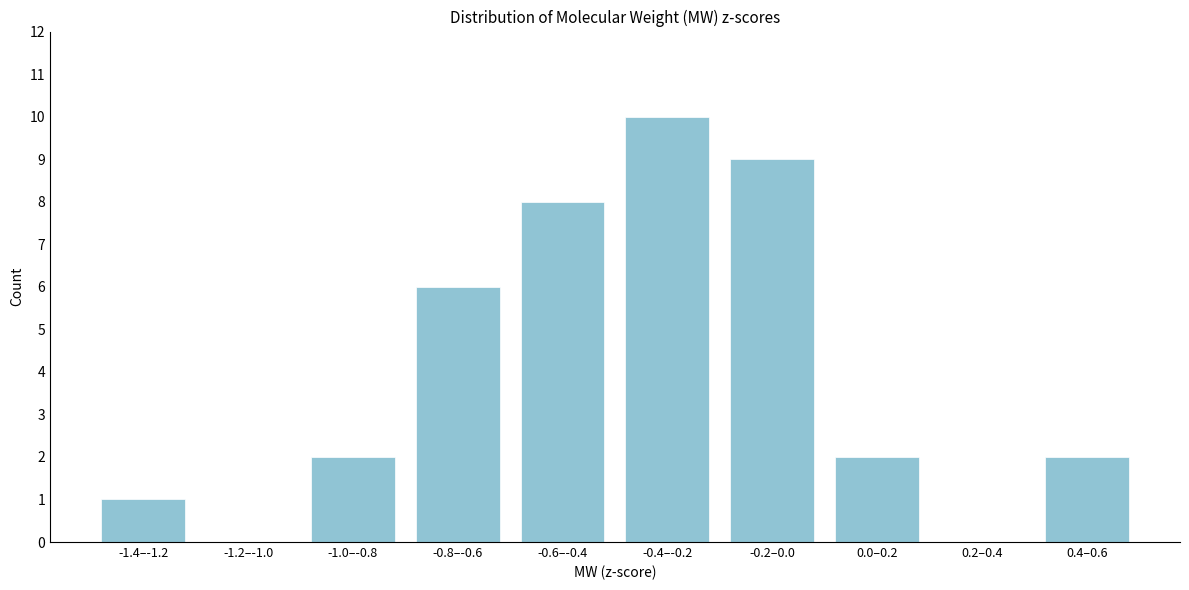

Reading left to right, list all the values displayed in this chart.

-1.4–-1.2=1	-1.2–-1.0=0	-1.0–-0.8=2	-0.8–-0.6=6	-0.6–-0.4=8	-0.4–-0.2=10	-0.2–0.0=9	0.0–0.2=2	0.2–0.4=0	0.4–0.6=2